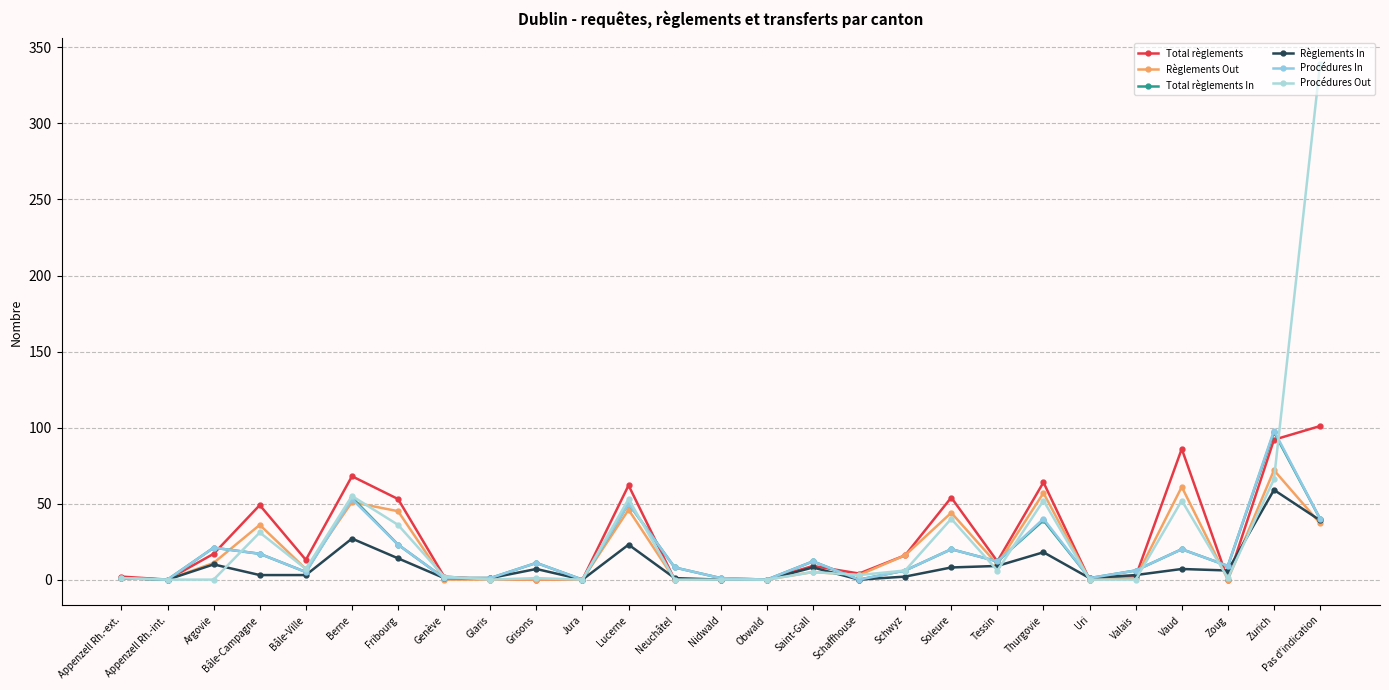

Does the chart have visible grid lines?

Yes